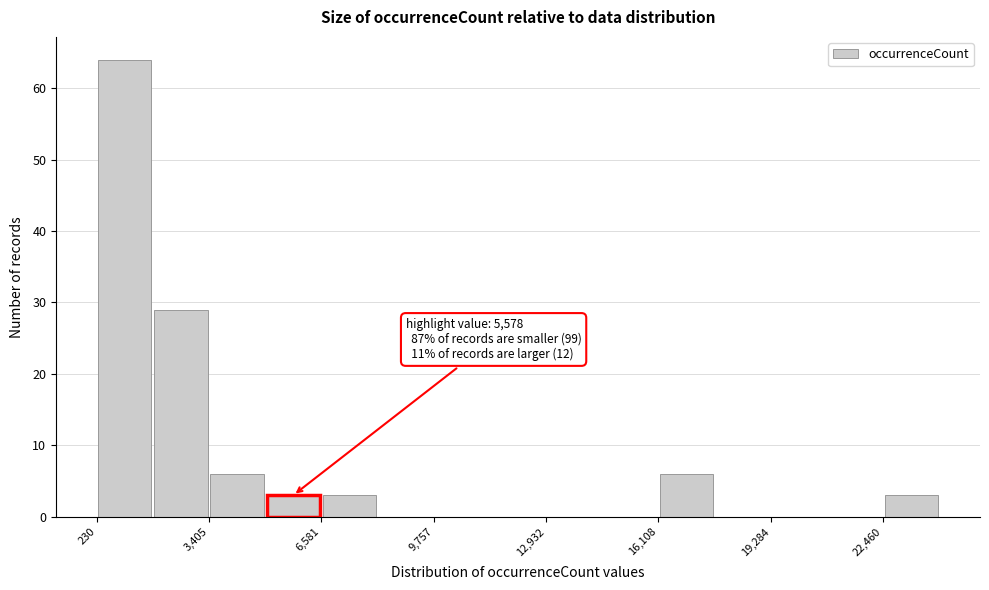

Around what value on the x-axis is the tallest bar? Give the approximate position of its centre, as read against the axis.

1000